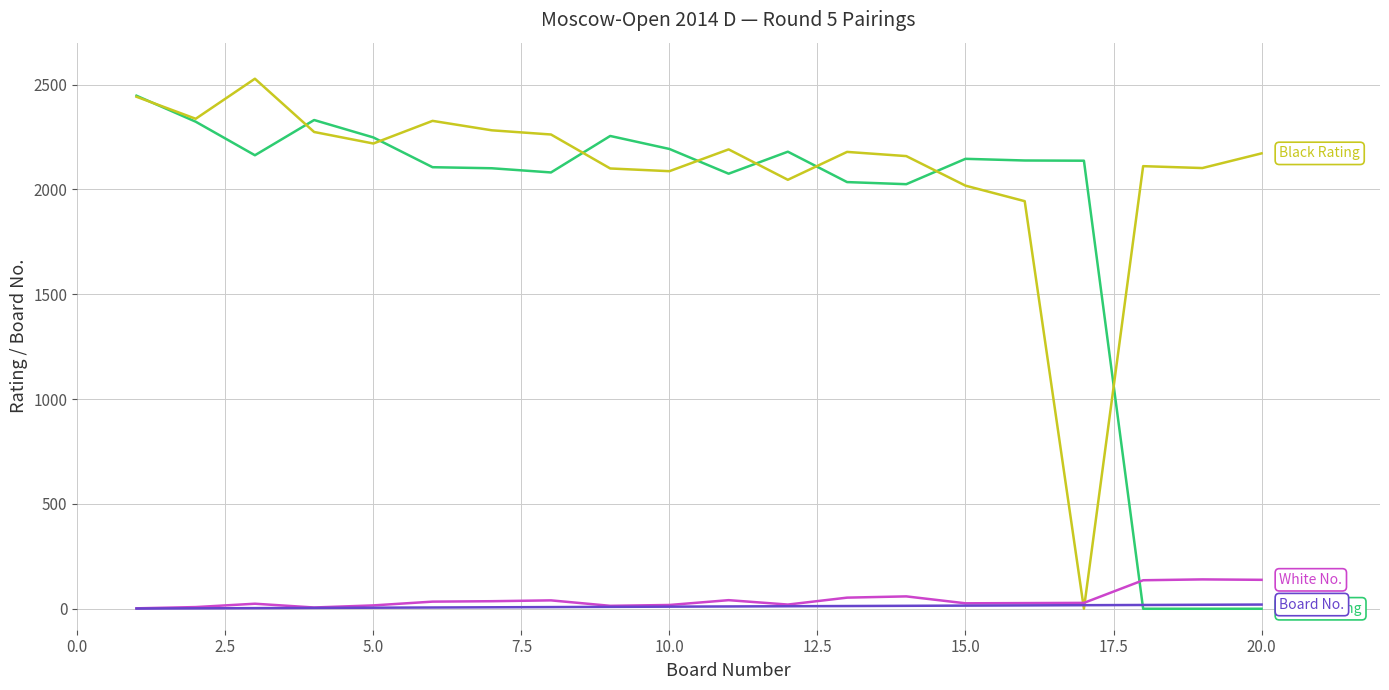

What is the maximum value shown in the chart?

2528